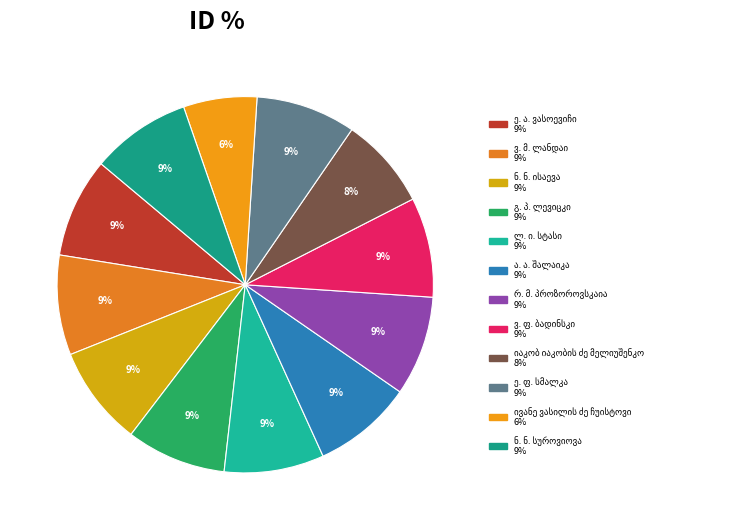

To the nearest percent, what portion does ივანე ვასილის ძე ჩუისტოვი represent?

6%